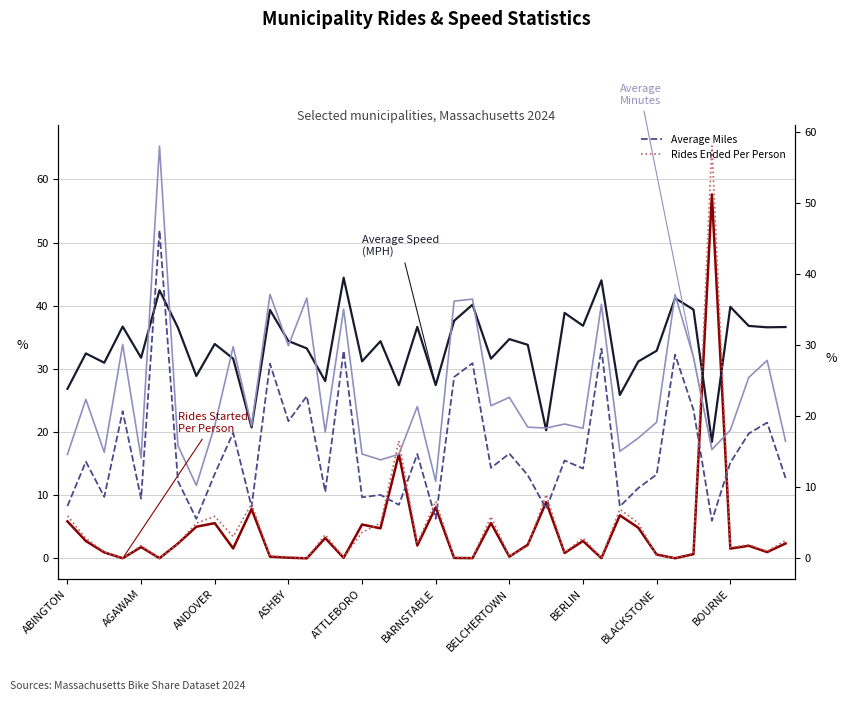

Is this an area chart (filled region under the line)?

No